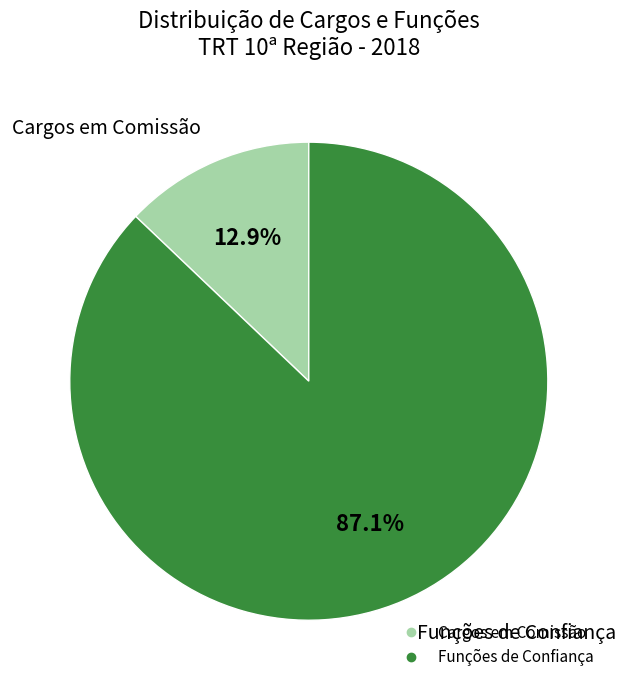

Is there any slice that represents more than half of the pie?

Yes